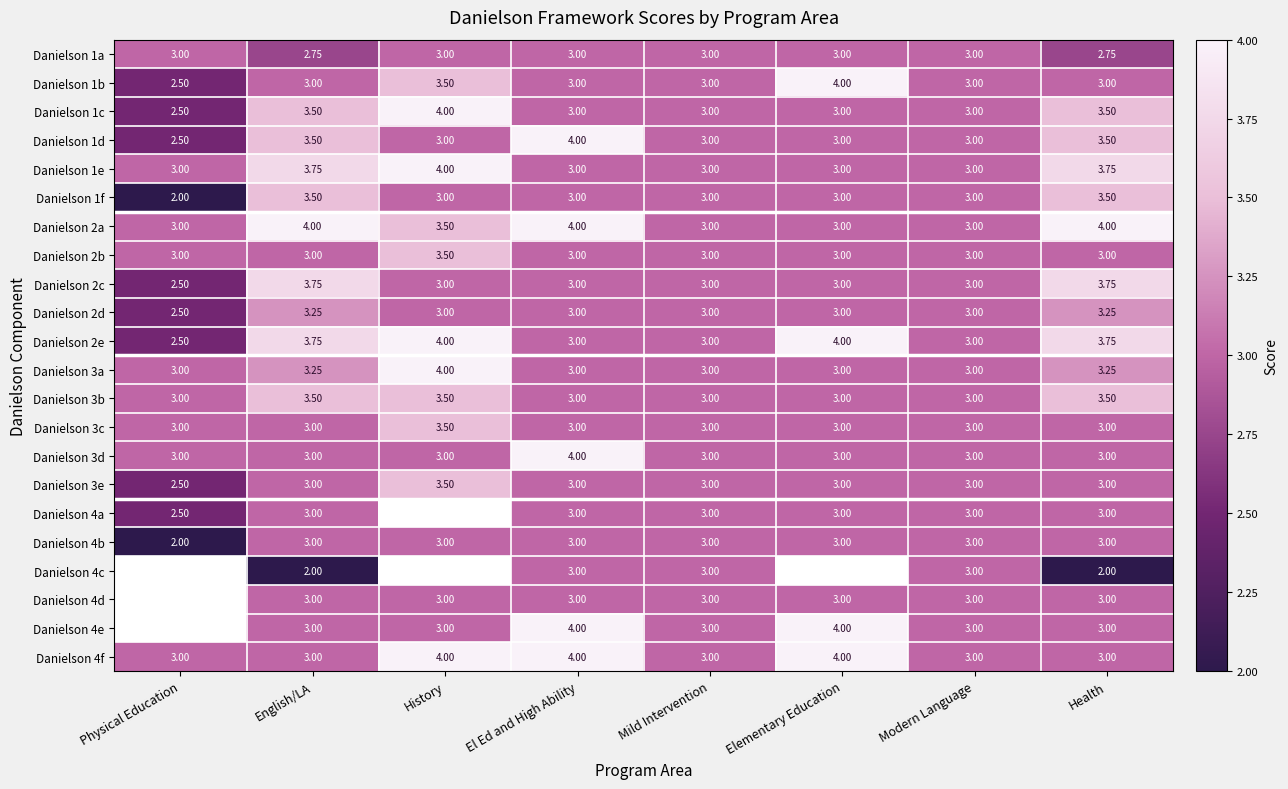

Count the Danielson 1a values in the range 3 to 4.

6